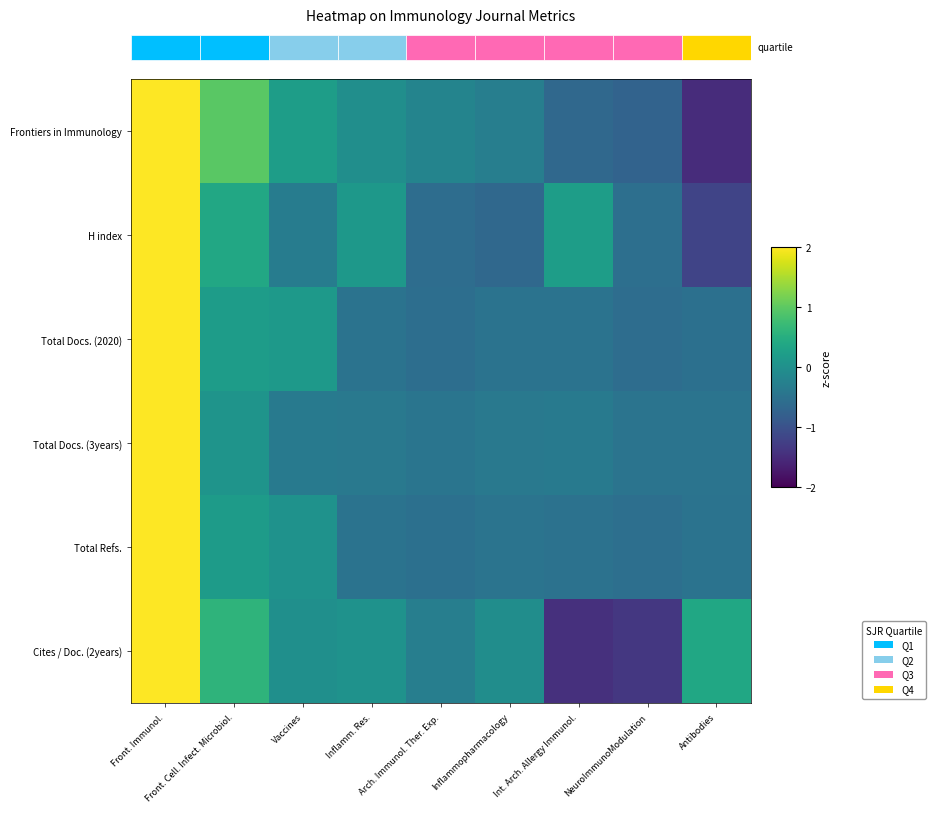

True or false: Cites / Doc. (2years) has a value of -0.3 at Arch. Immunol. Ther. Exp..

True